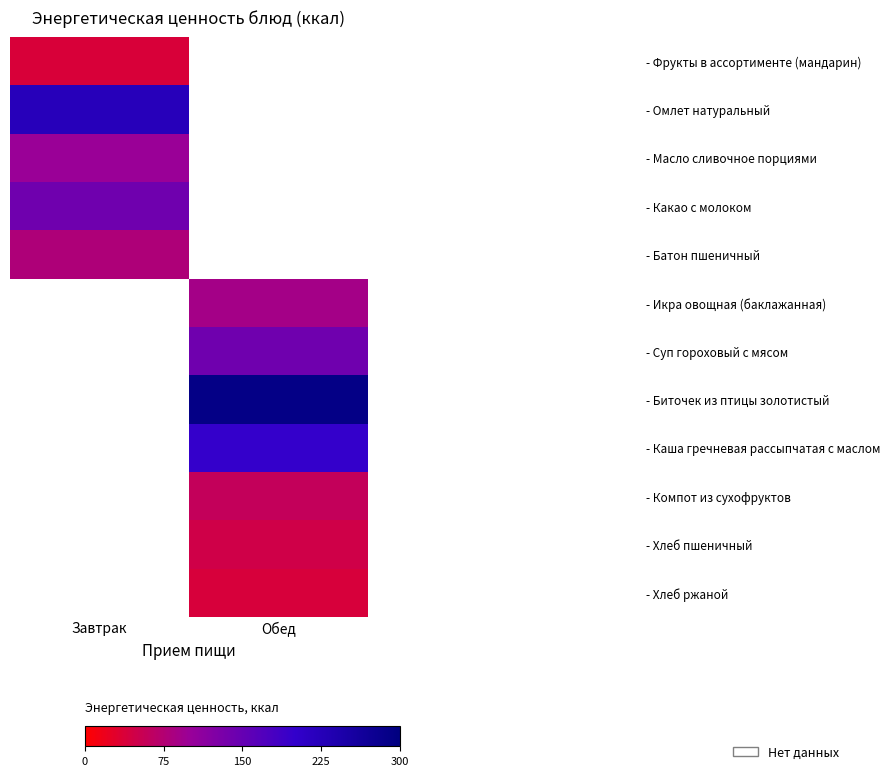

How many values in - Хлеб пшеничный are above zero?

1